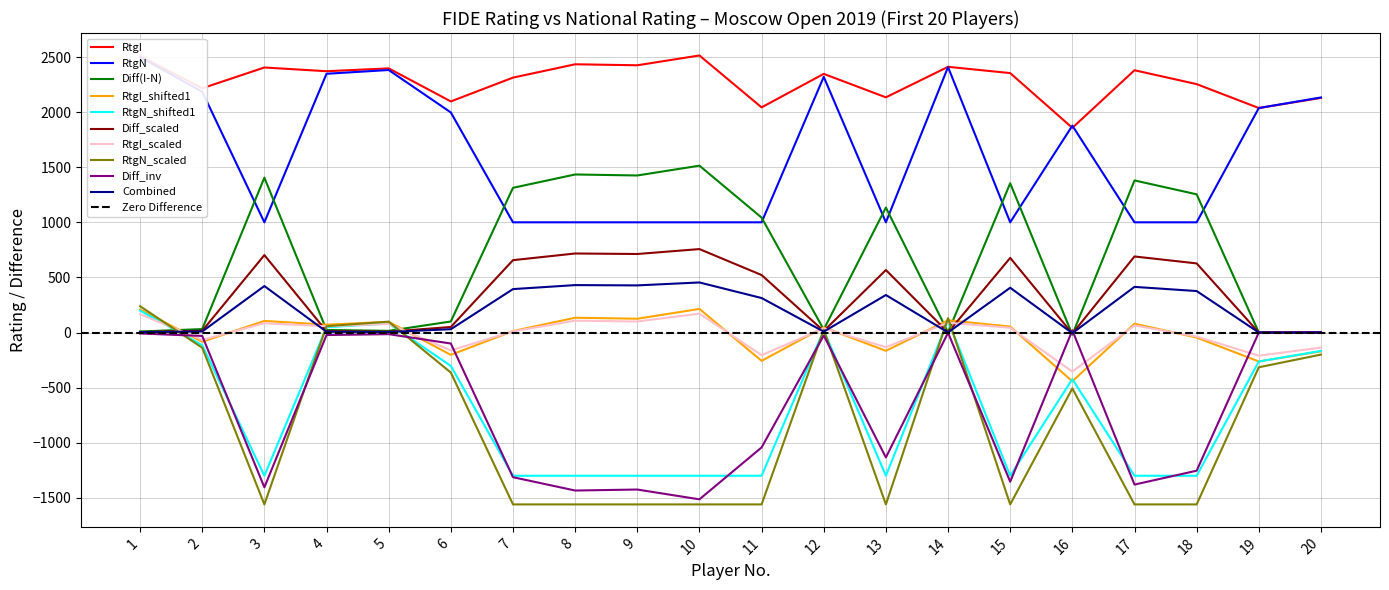

What is the highest value of the RtgN series?

2499